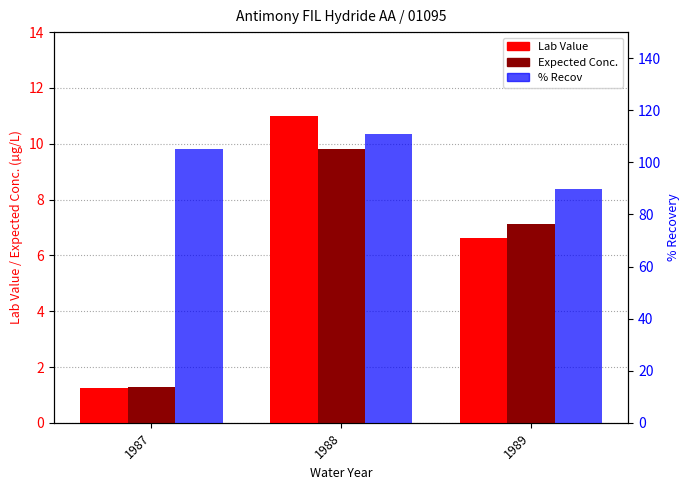

The Expected Conc. series shows 0.5 at 1987. True or false?

False